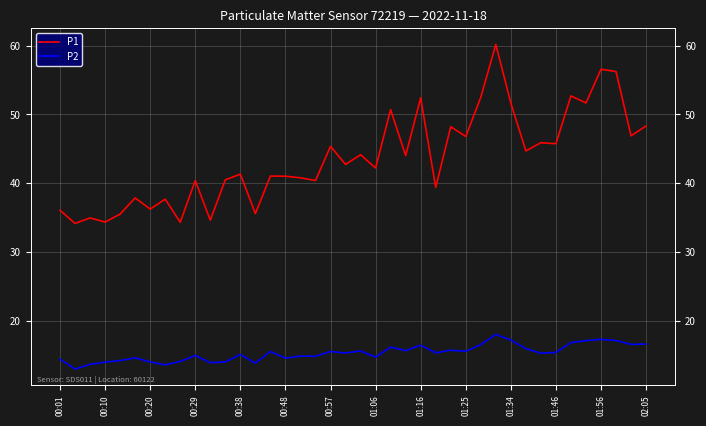

True or false: P2 has more than 2 points higher than both neighbors.

True